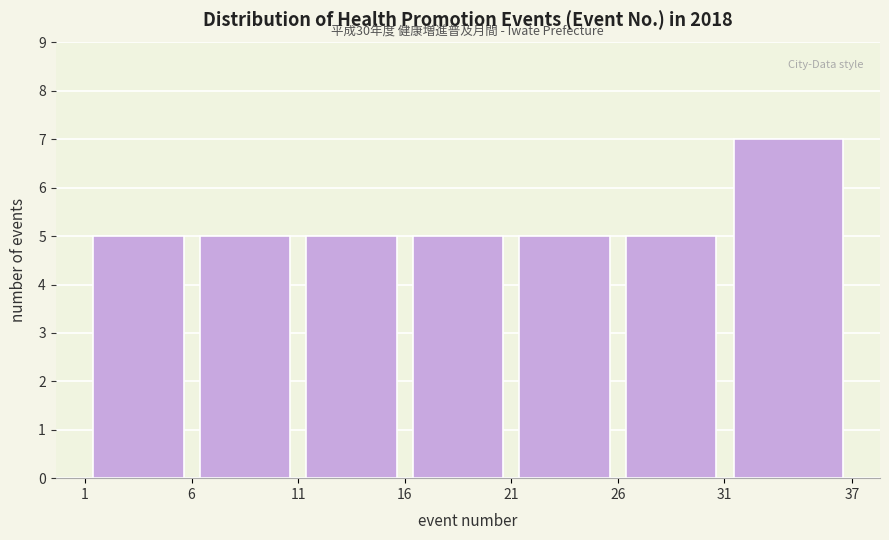

Which range on the x-axis has the tallest bar?

31 to 37